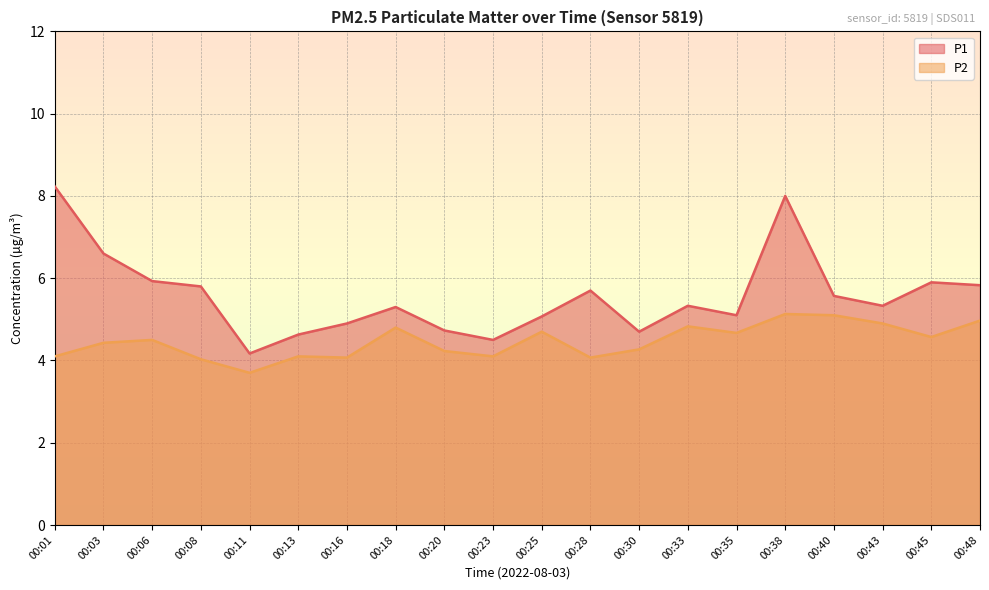

What is the difference between the maximum and minimum values in the P2 series?

1.4